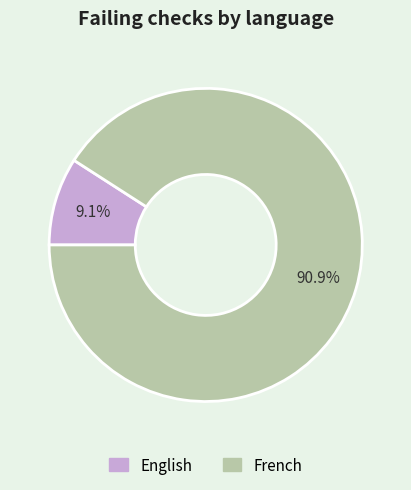

Is French the majority of the pie?

Yes